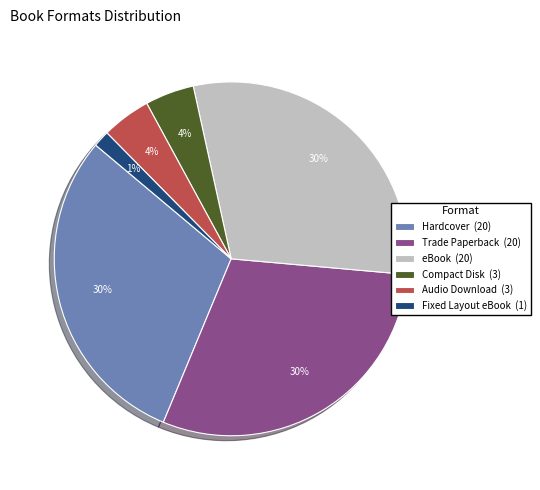

Is there any slice that represents more than half of the pie?

No